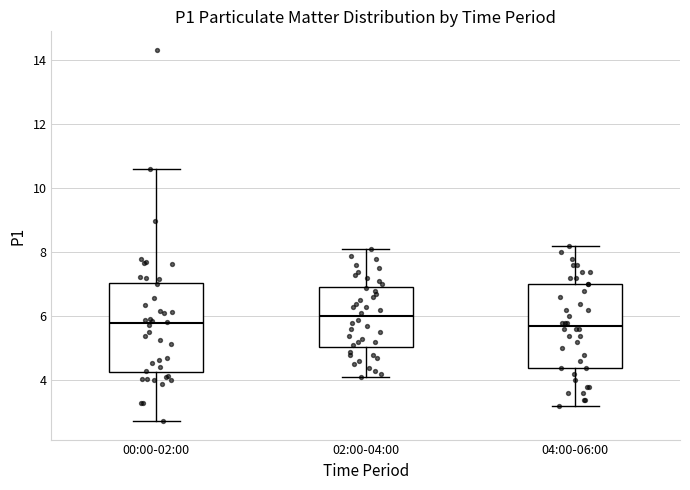

Where is the lower edge of the box for 04:00-06:00 on the y-axis? The values are not printed on the chart, so give them approximately, as read against the axis.

4.4